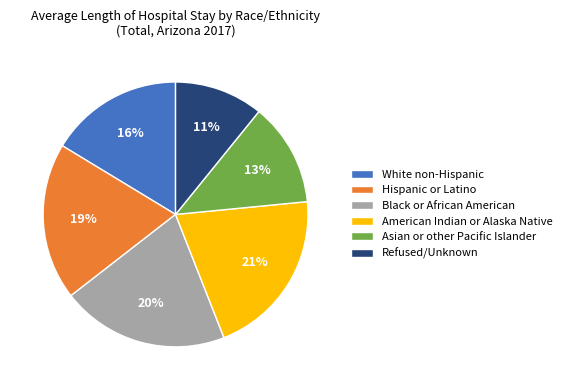

True or false: Hispanic or Latino accounts for 19% of the total.

True